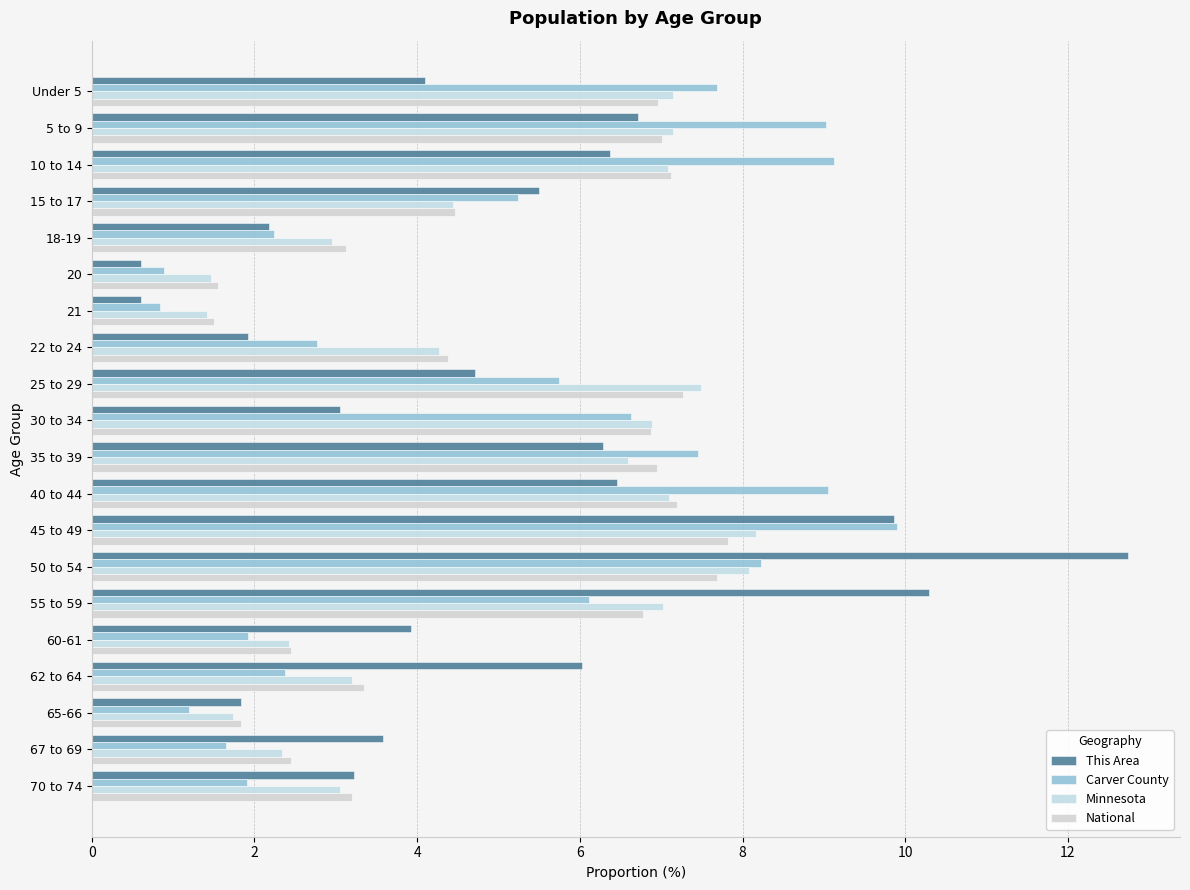

Where is This Area nearest to the value 6?

62 to 64